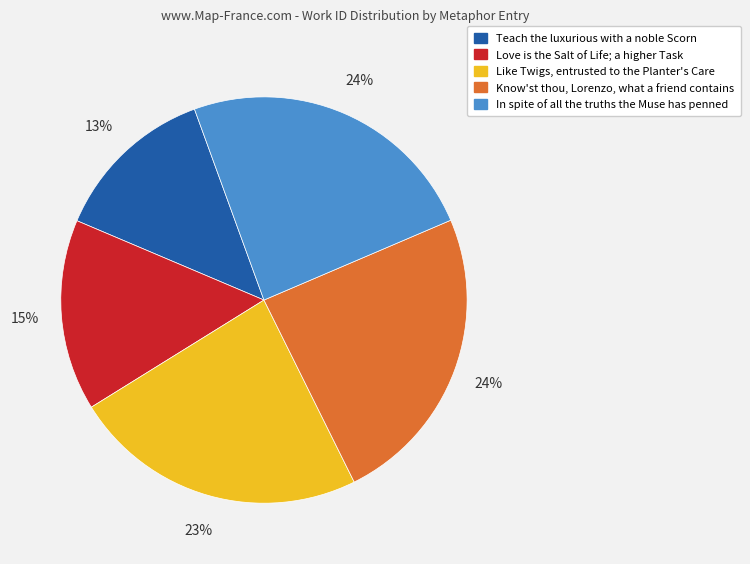

Is the sum of Know'st thou, Lorenzo, what a friend contains and Love is the Salt of Life; a higher Task greater than half?

No